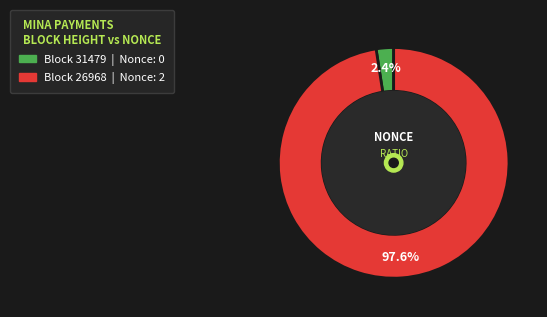

To the nearest percent, what is the difference between the largest and smallest slice percentages?

95%